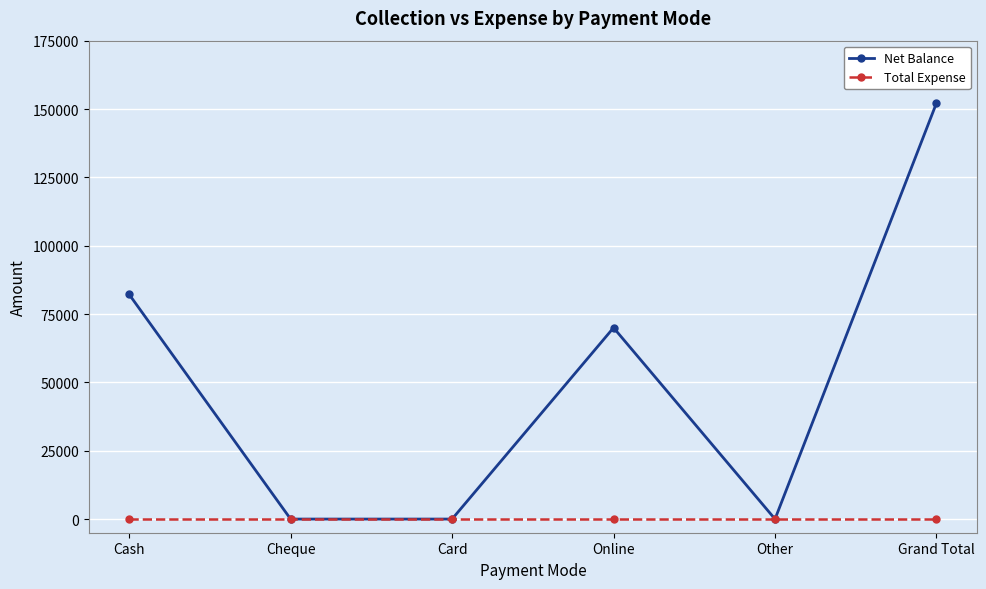

True or false: Total Expense has a value of 0 at Grand Total.

True